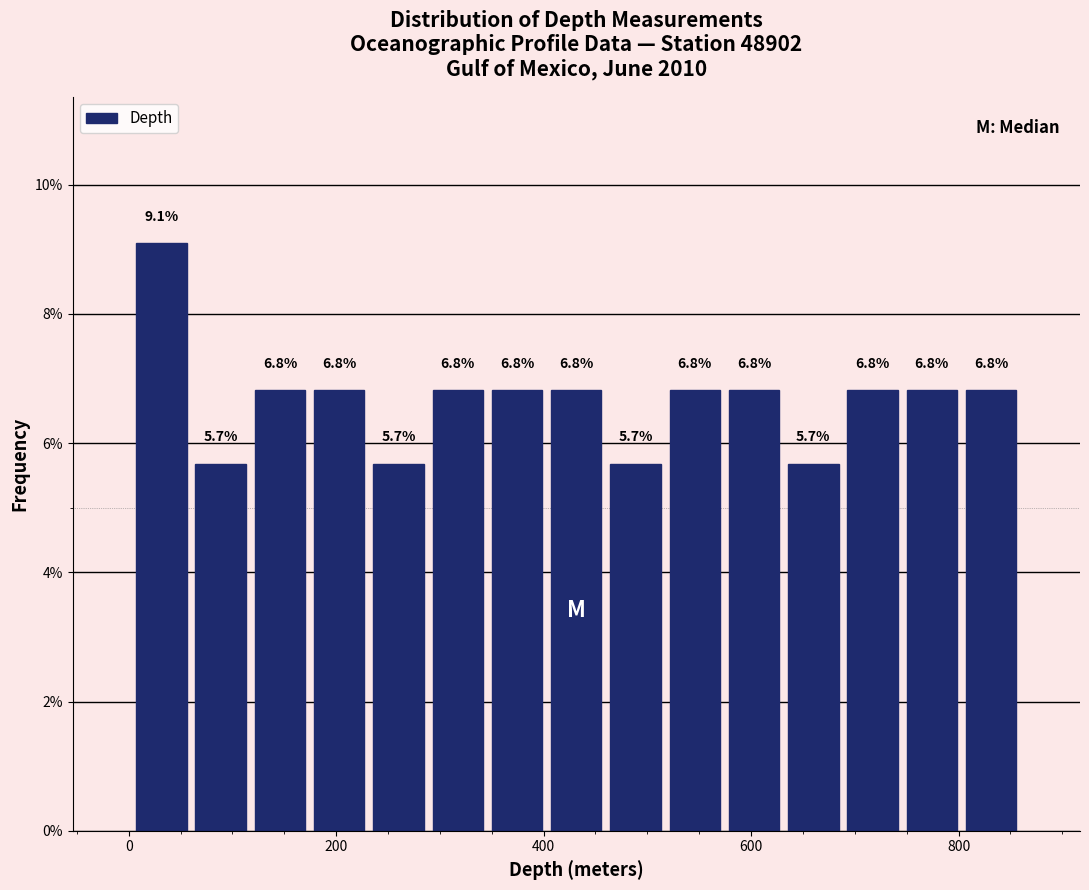

Read against the x-axis, roughly where is the centre of the tallest bar?

40